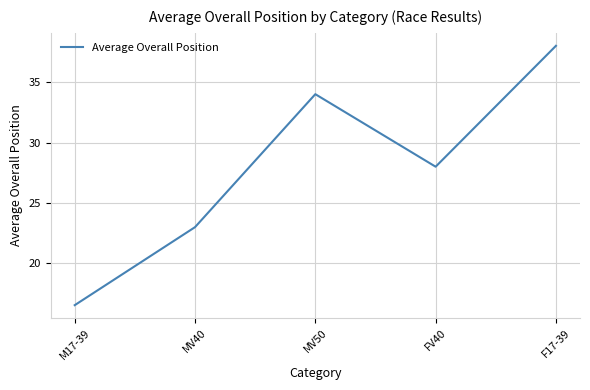

What is the change in value from M17-39 to MV50?

+17.5